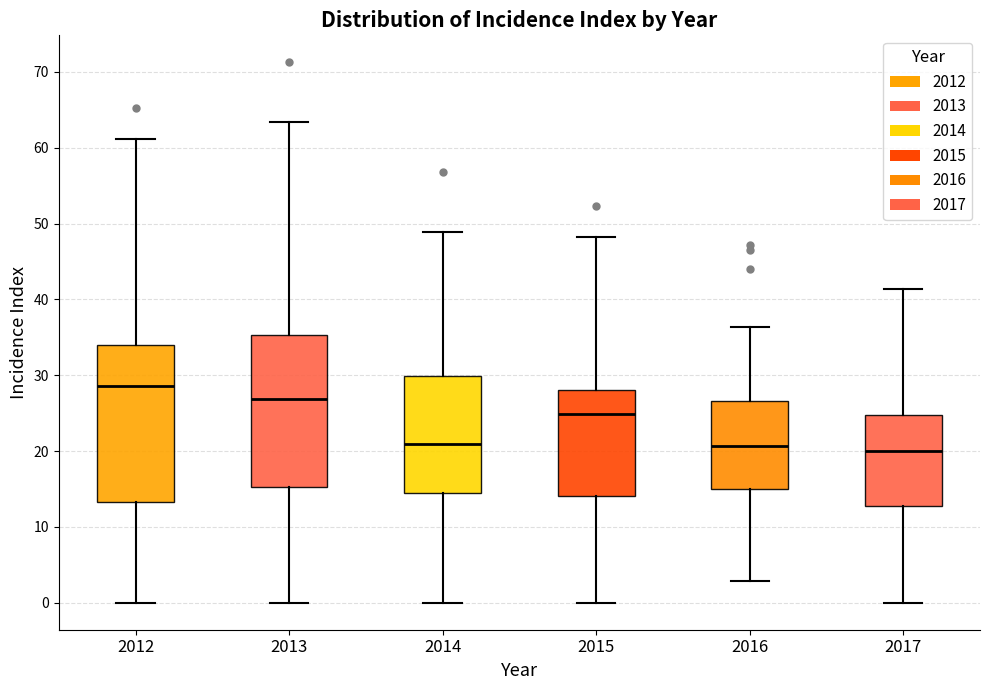

Where does the median line of the box at x = 2014 sit on the y-axis? The values are not printed on the chart, so give them approximately, as read against the axis.

21